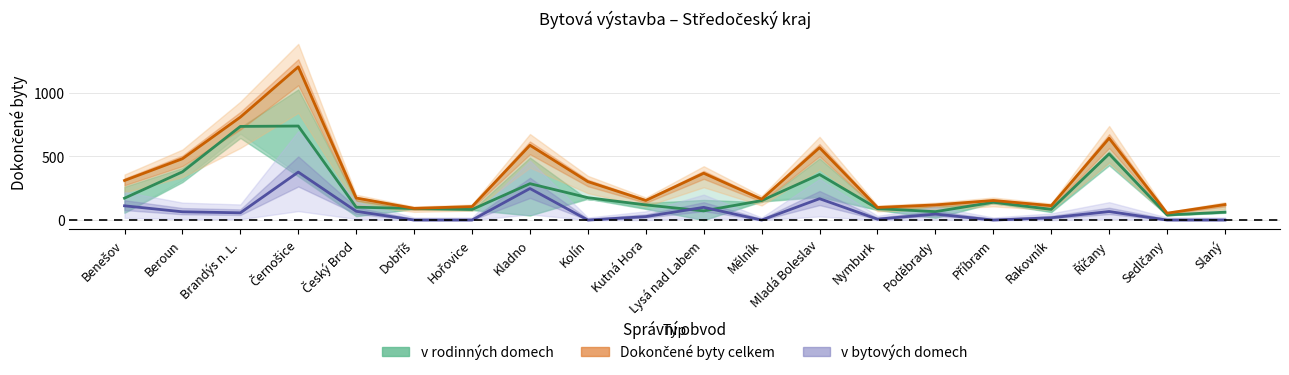

Rank the series by their maximum value, from lowest to highest.

v bytových domech, v rodinných domech, Dokončené byty celkem